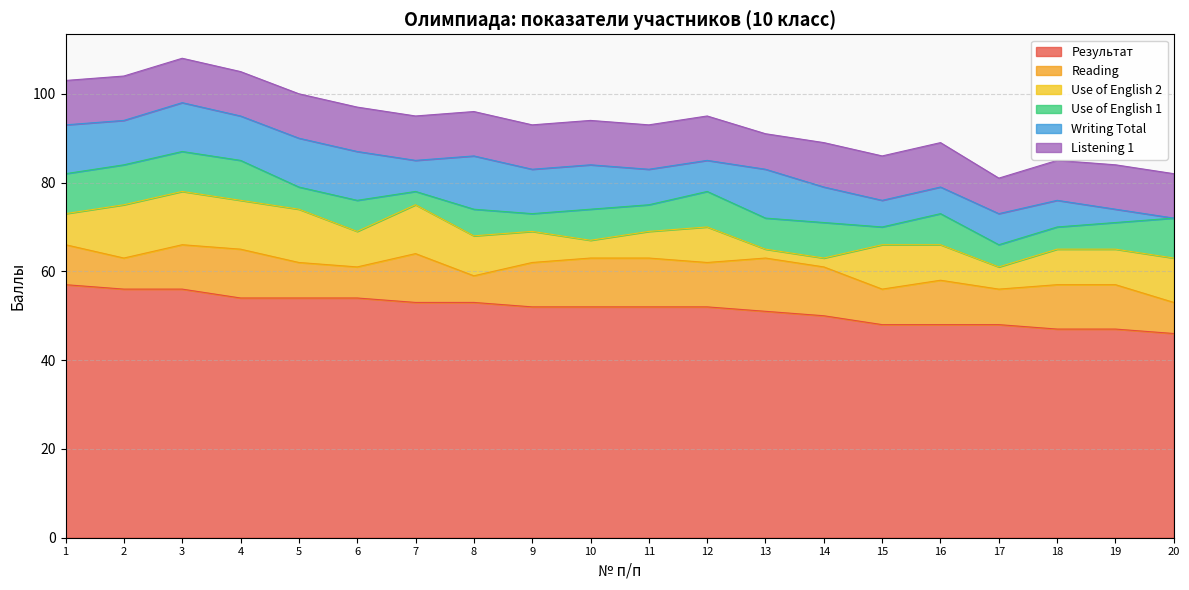

Does the chart have visible grid lines?

Yes